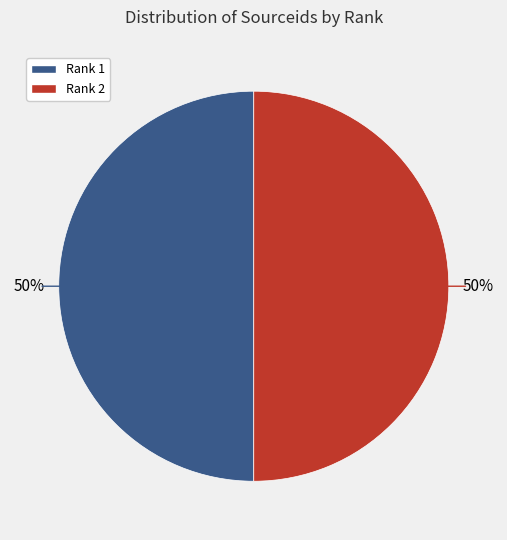

What percentage is the Rank 1 slice, to the nearest percent?

50%